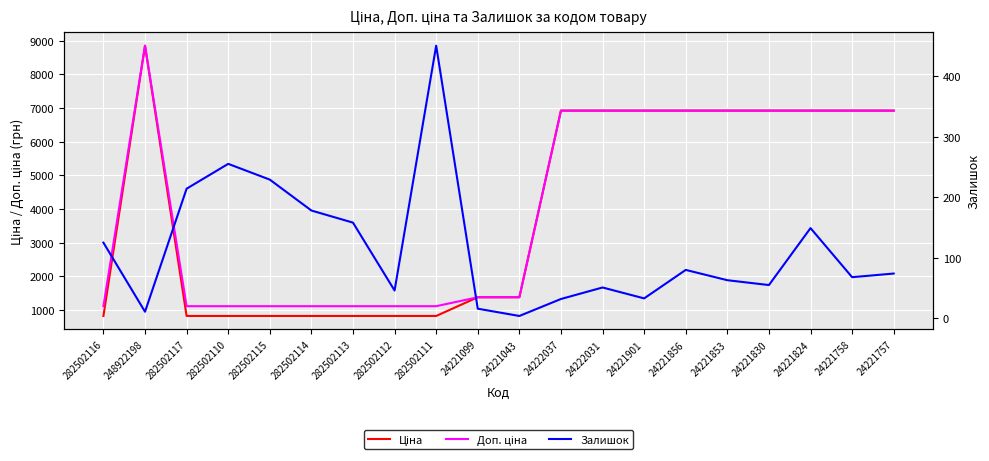

How many interior local peaks does the Доп. ціна series have?

1